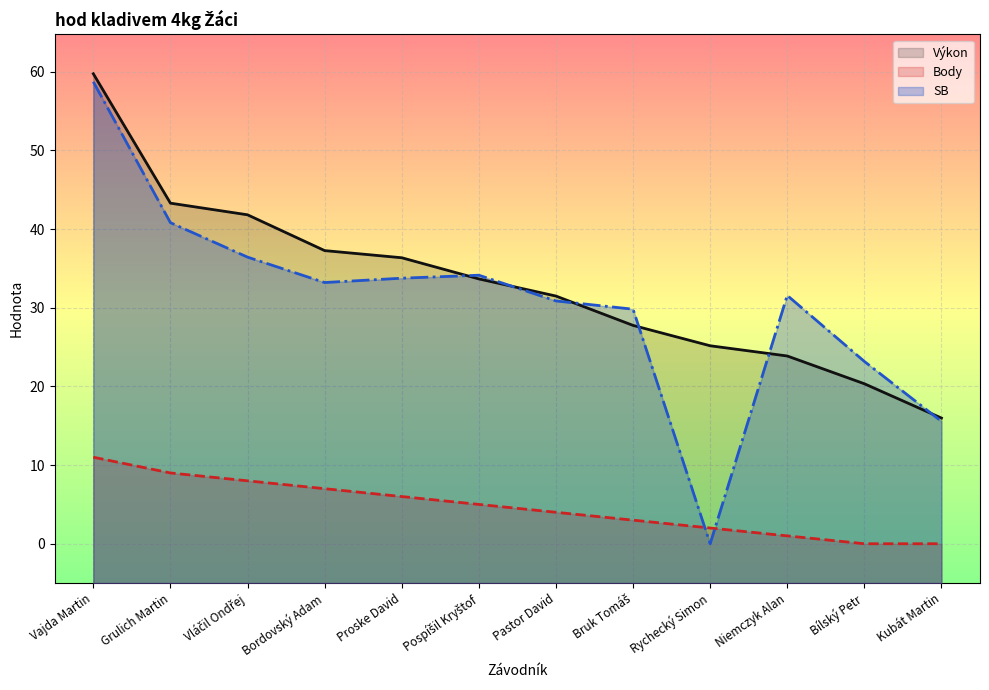

Is it true that Body equals 5.0 at Pospíšil Kryštof?

True